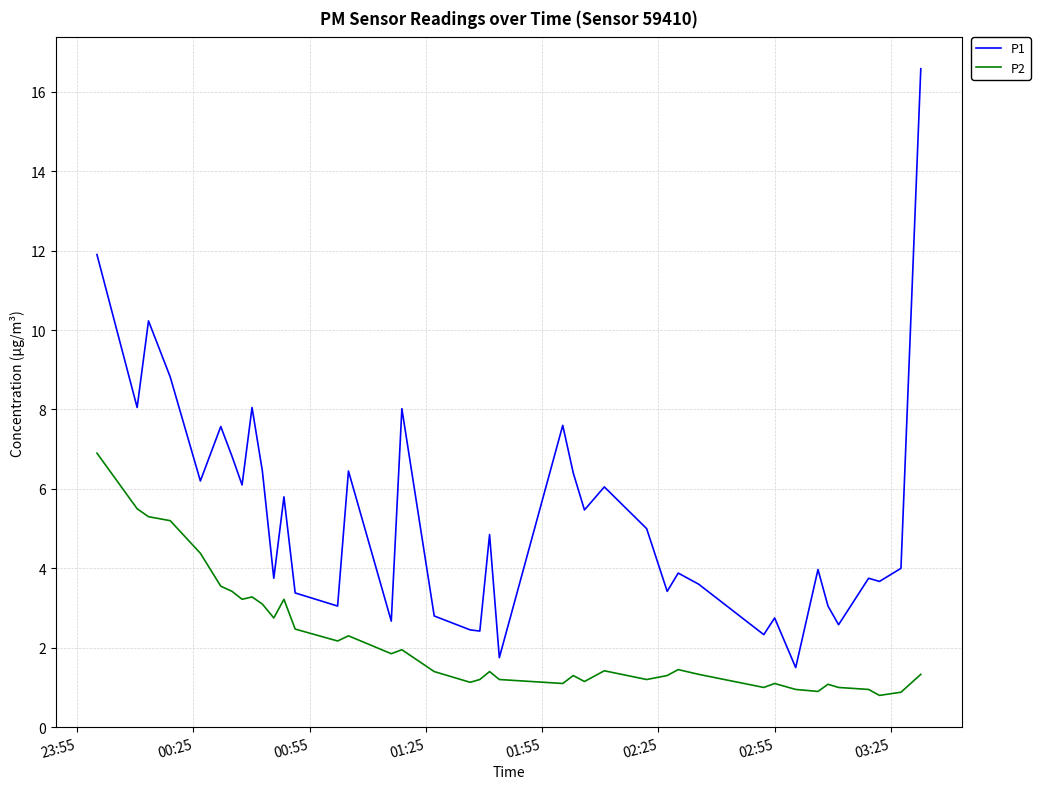

List the series in order of their overall mean, lowest first.

P2, P1